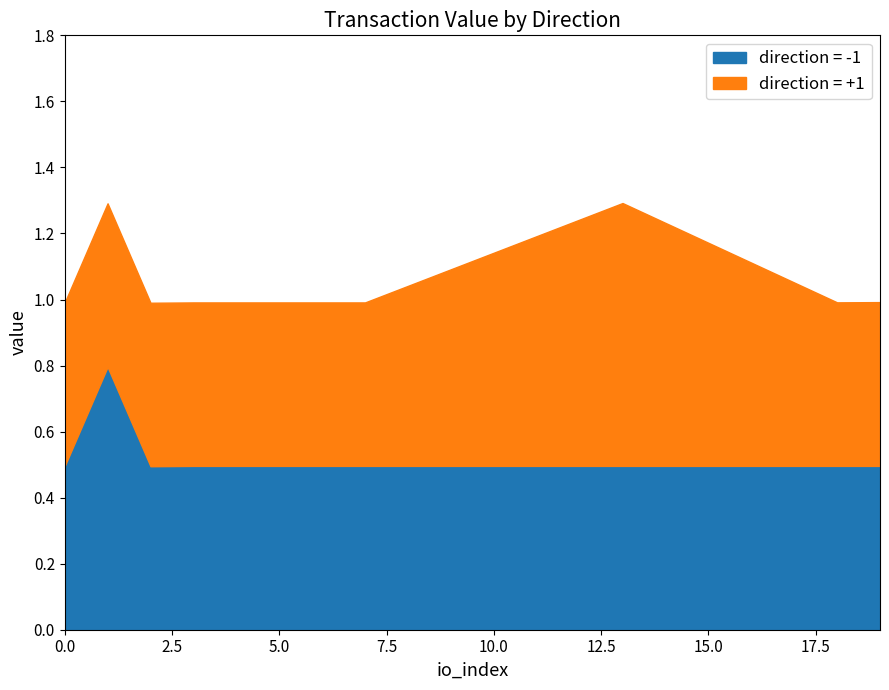

The direction = -1 series shows 0.2 at 10.0. True or false?

False